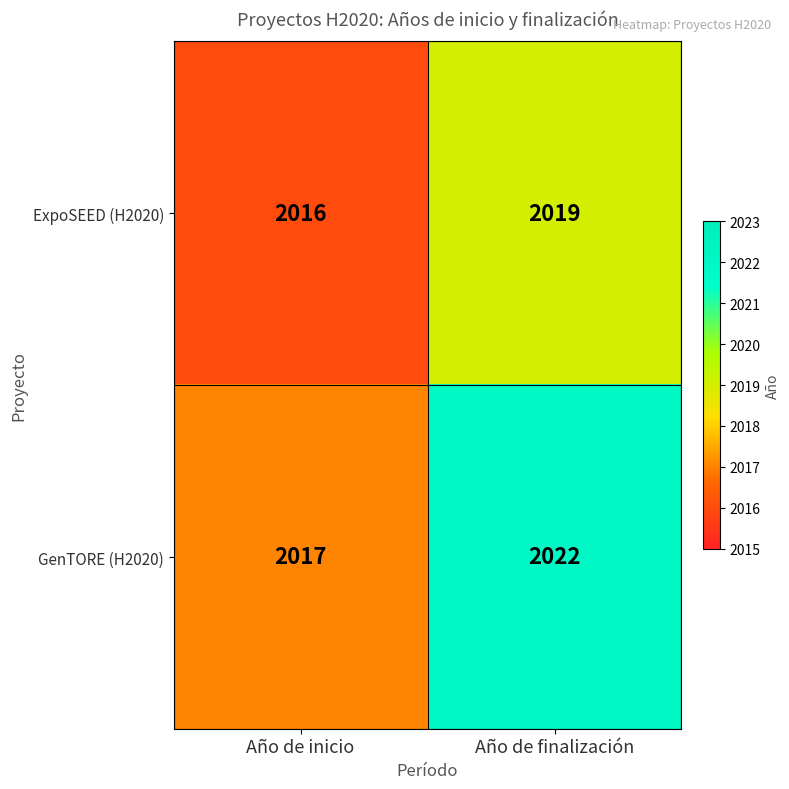

Which series has the largest total across all categories?

GenTORE (H2020)